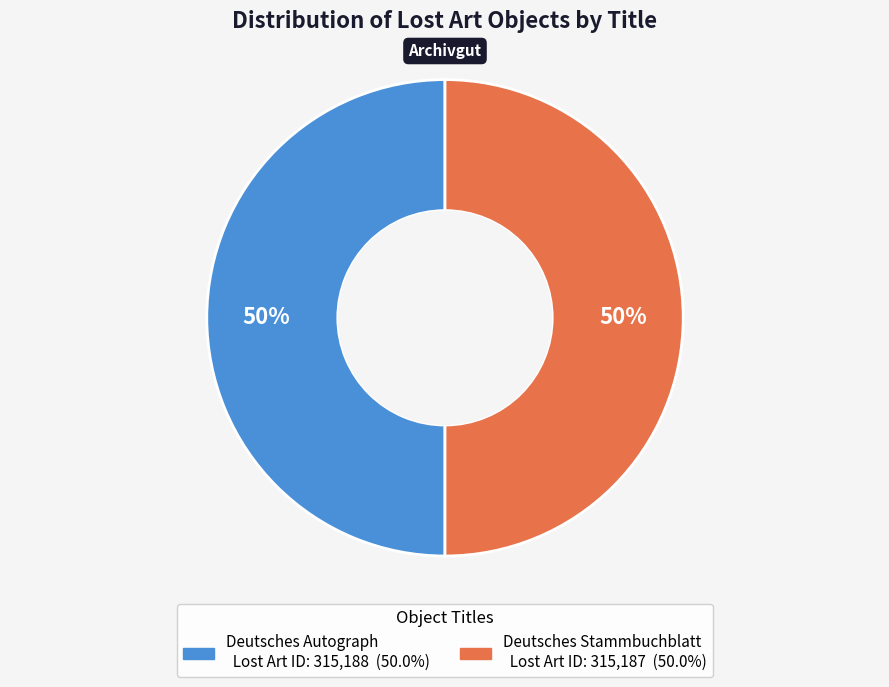

How many segments does this pie chart have?

2